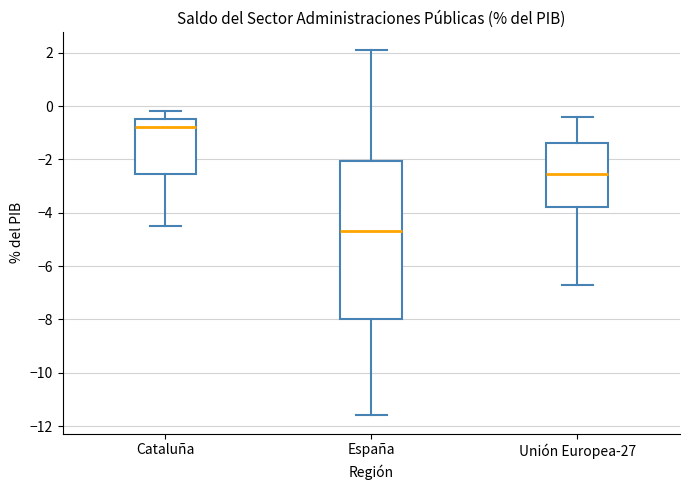

Reading left to right, read every box against the y-axis: the position of its median line, the range the box covers, and the ends of its whiskers. The values are not printed on the chart, so give them approximately, as read against the axis.

Cataluña: median -0.8, box -2.6 to -0.4, whiskers -4.4 to -0.2
España: median -4.6, box -8.0 to -2.0, whiskers -11.6 to 2.2
Unión Europea-27: median -2.6, box -3.8 to -1.4, whiskers -6.6 to -0.4